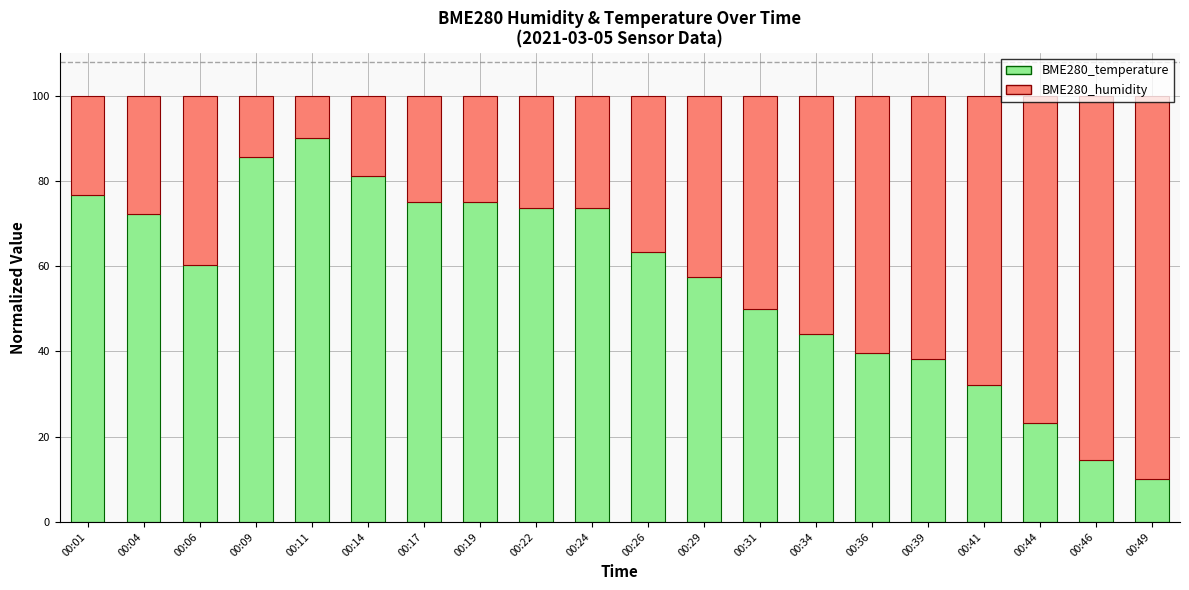

What is the minimum value for BME280_temperature?

10.0